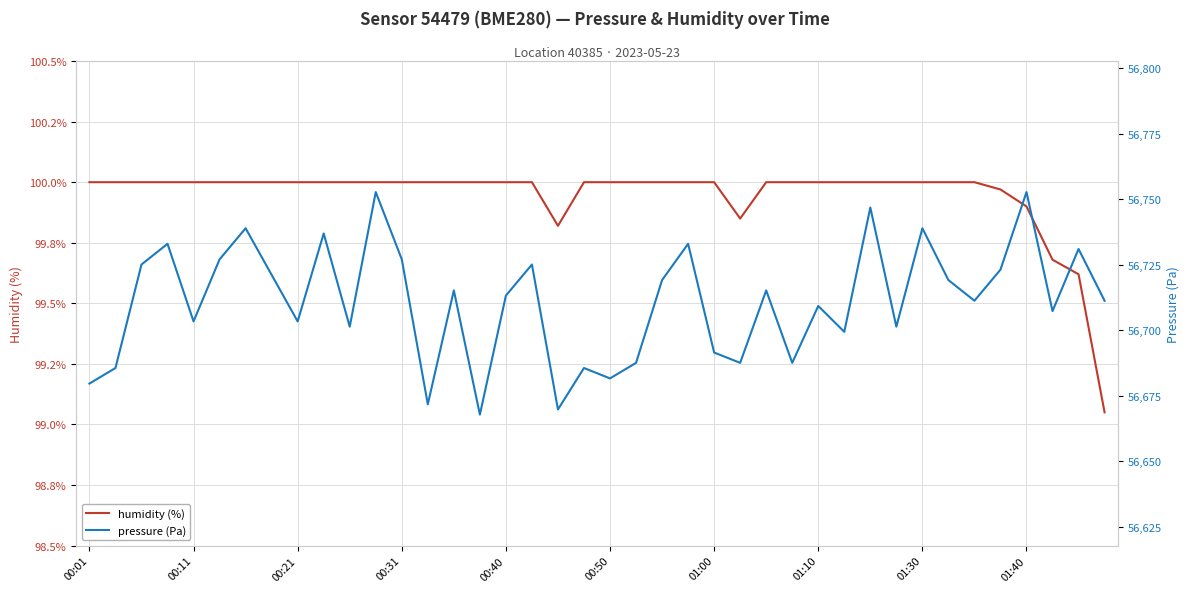

What is the value of the humidity point at the 26th from the left?

99.8